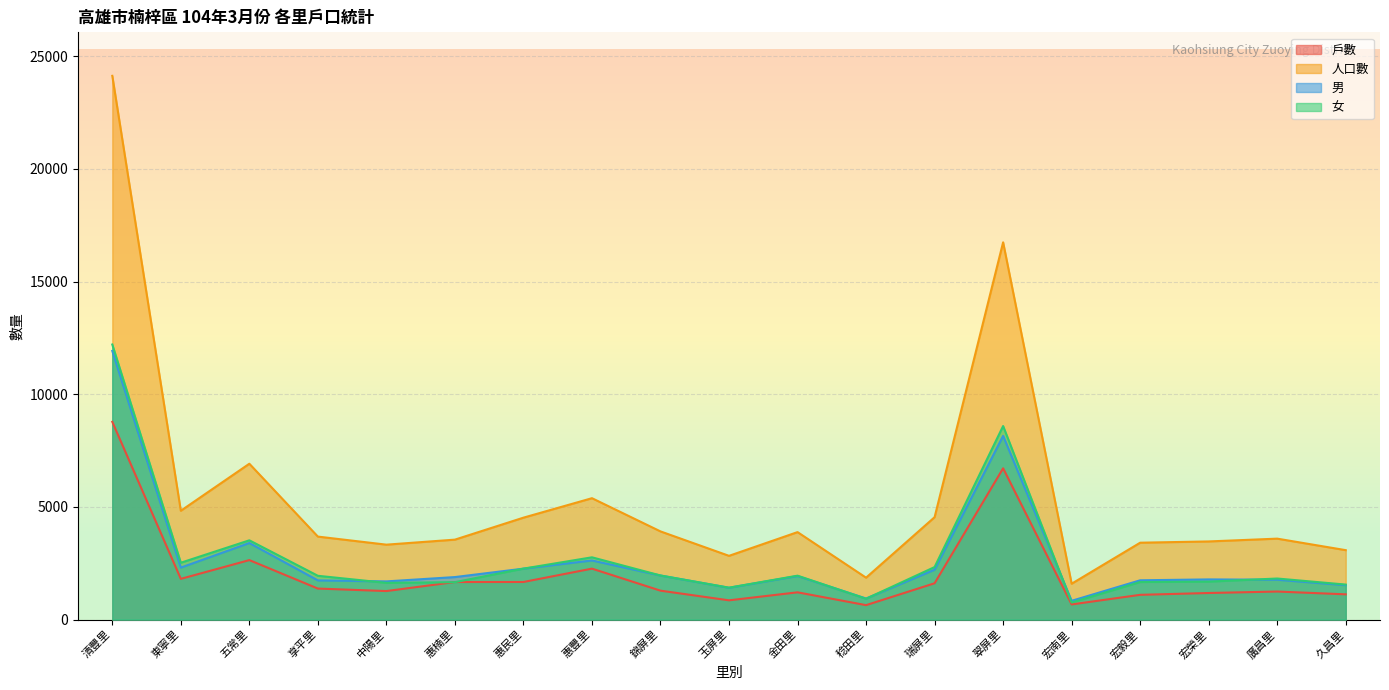

True or false: 人口數 and 女 cross at least once.

False